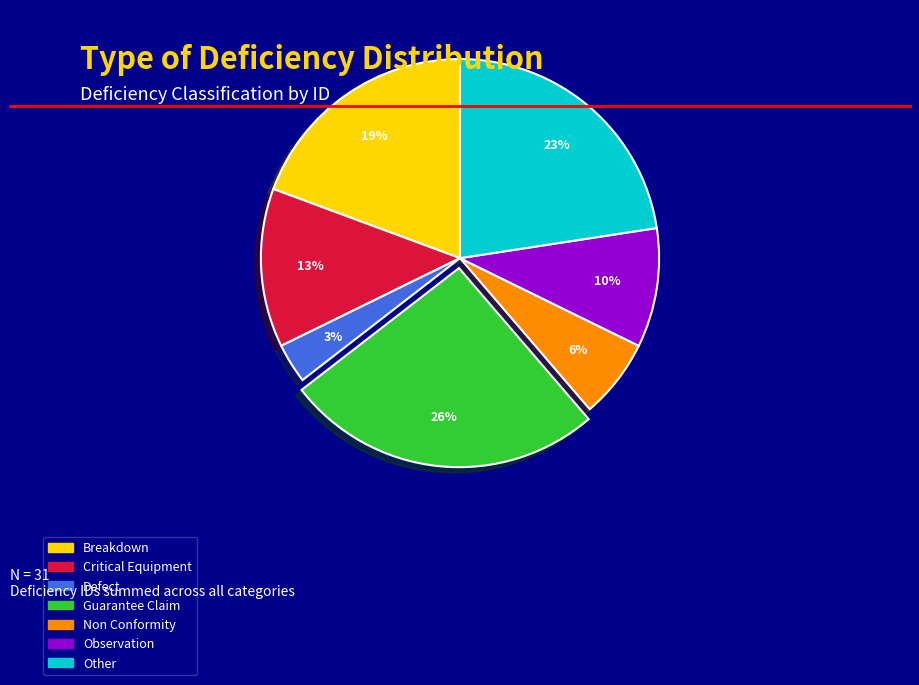

What percentage is the Non Conformity slice, to the nearest percent?

6%